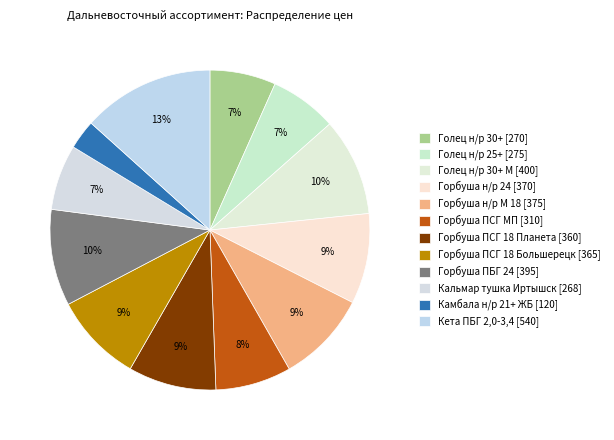

Count the number of slices in the pie.

12